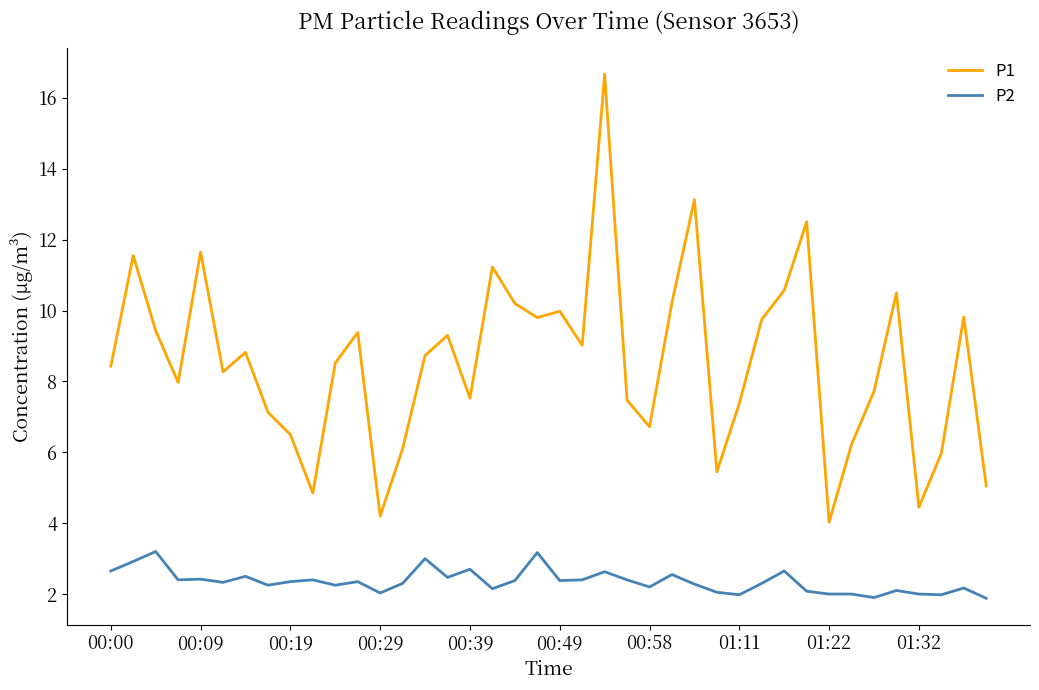

What is the smallest value displayed?

1.9